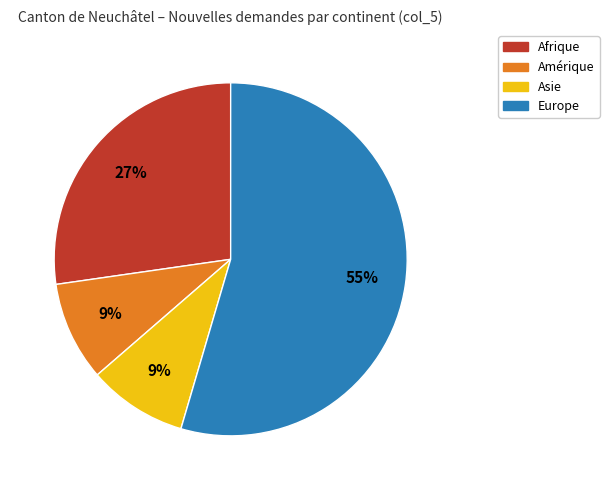

Is Europe the majority of the pie?

Yes